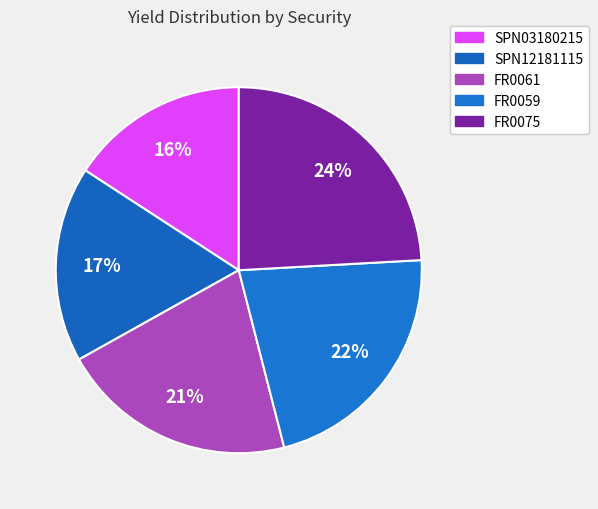

How many segments does this pie chart have?

5